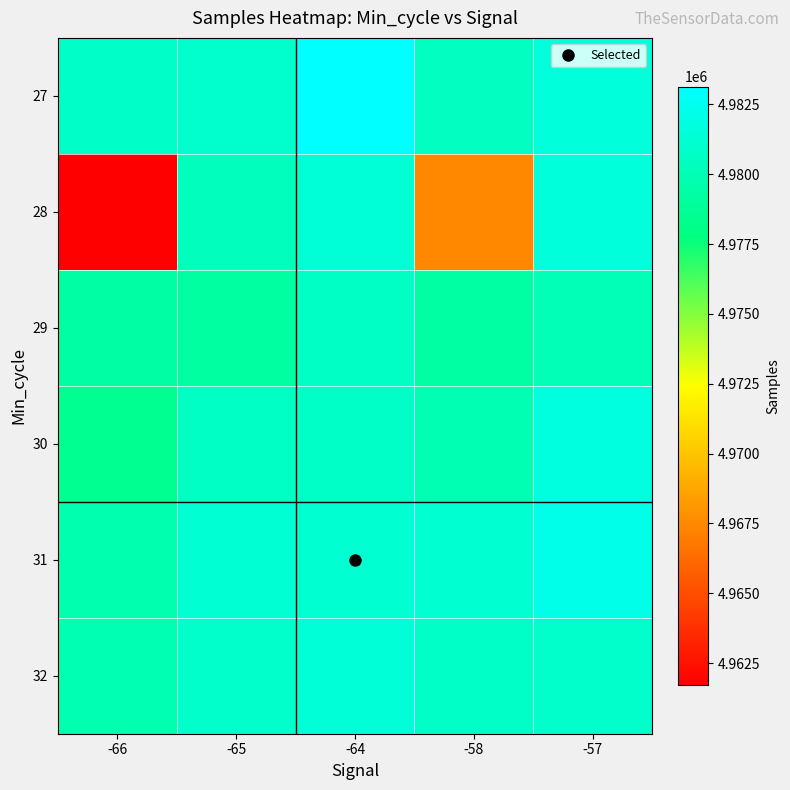

What is the total value across all series at -58?

29868964